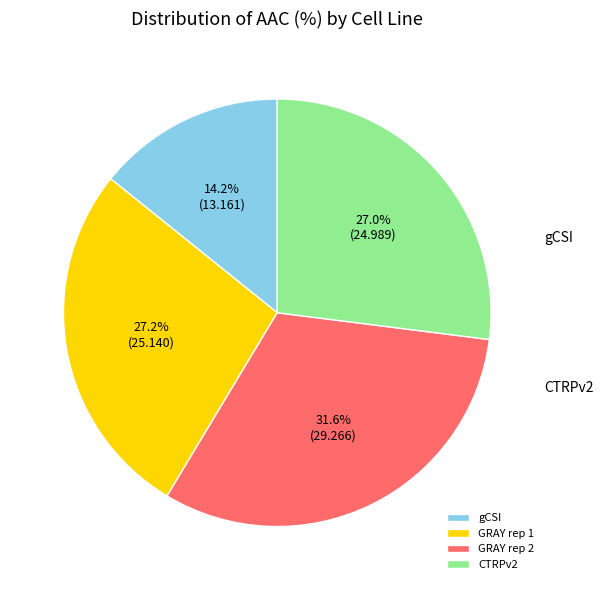

Rank the categories by value from highest to lowest.

GRAY rep 2, GRAY rep 1, CTRPv2, gCSI